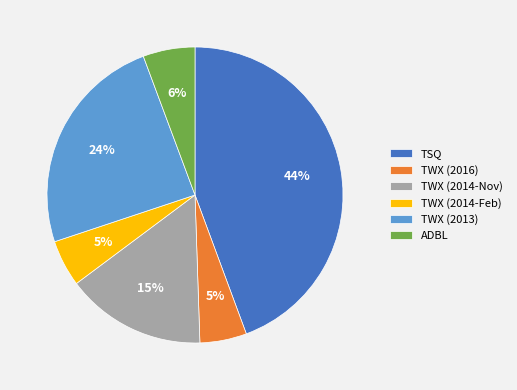

Is the sum of TWX (2016) and ADBL greater than half?

No